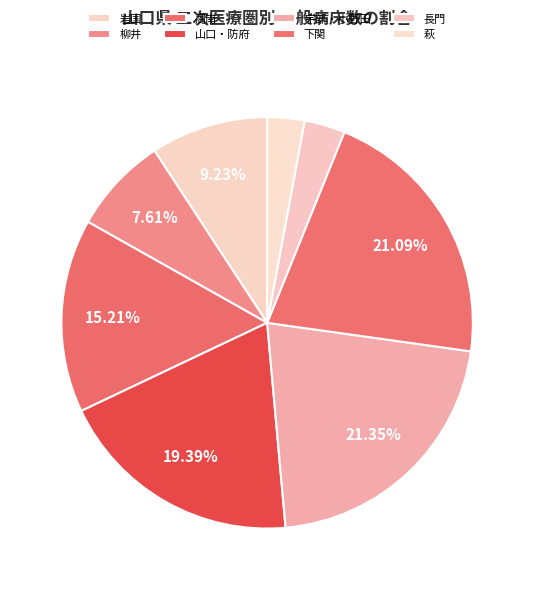

Is the sum of 山口・防府 and 長門 greater than half?

No